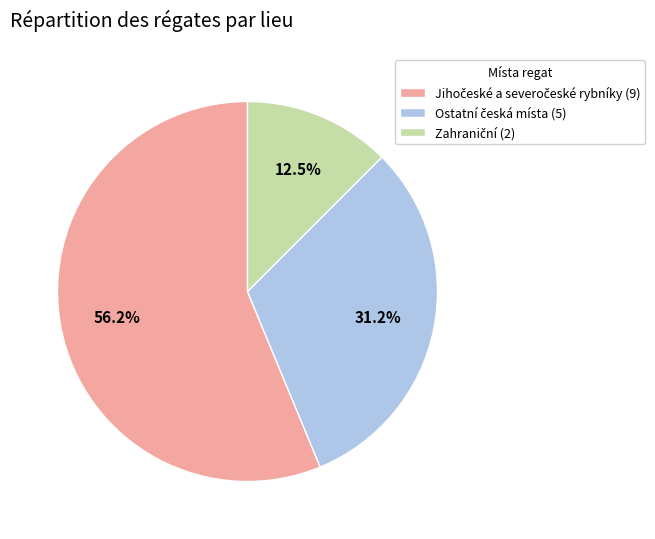

Is there any slice that represents more than half of the pie?

Yes